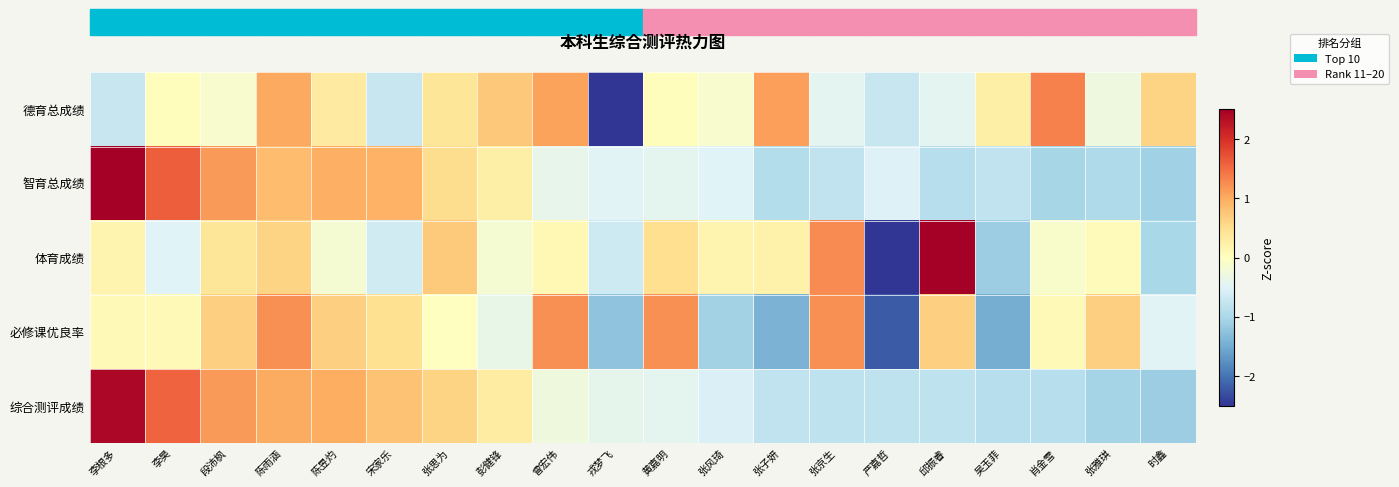

What is the maximum value shown in the chart?

2.7